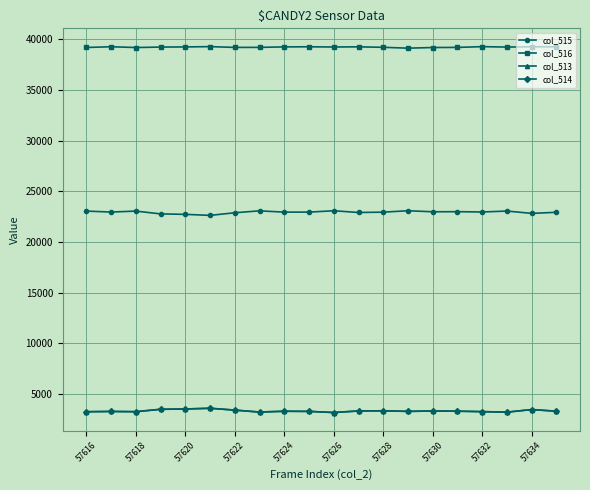

True or false: col_514 and col_516 intersect in this chart.

False